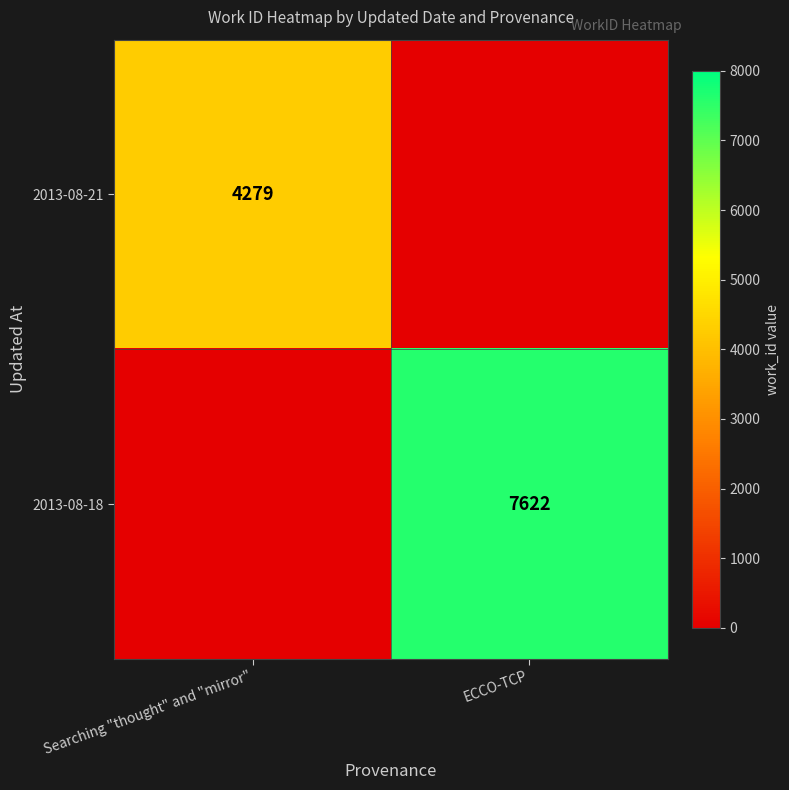

Is it true that 2013-08-21 equals 5944 at Searching "thought" and "mirror"?

False